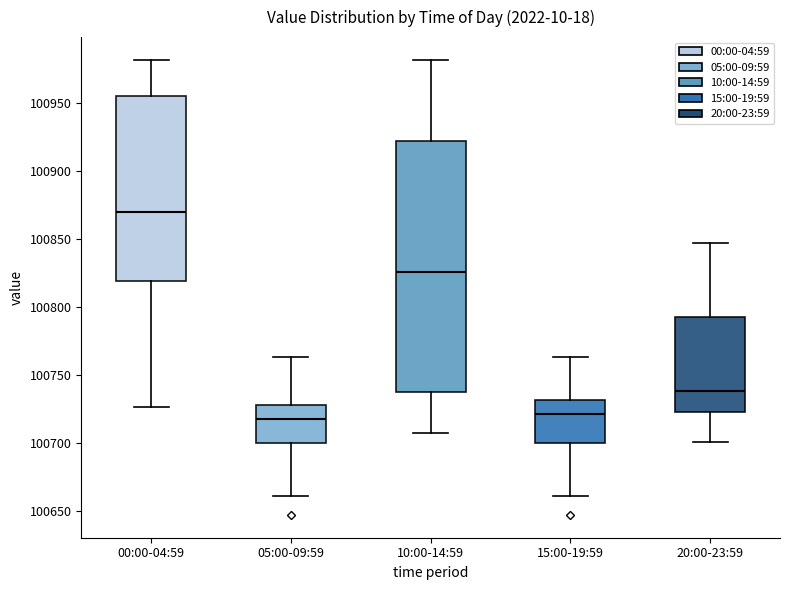

Where does the median line of the box for 10:00-14:59 sit on the y-axis? The values are not printed on the chart, so give them approximately, as read against the axis.

100825